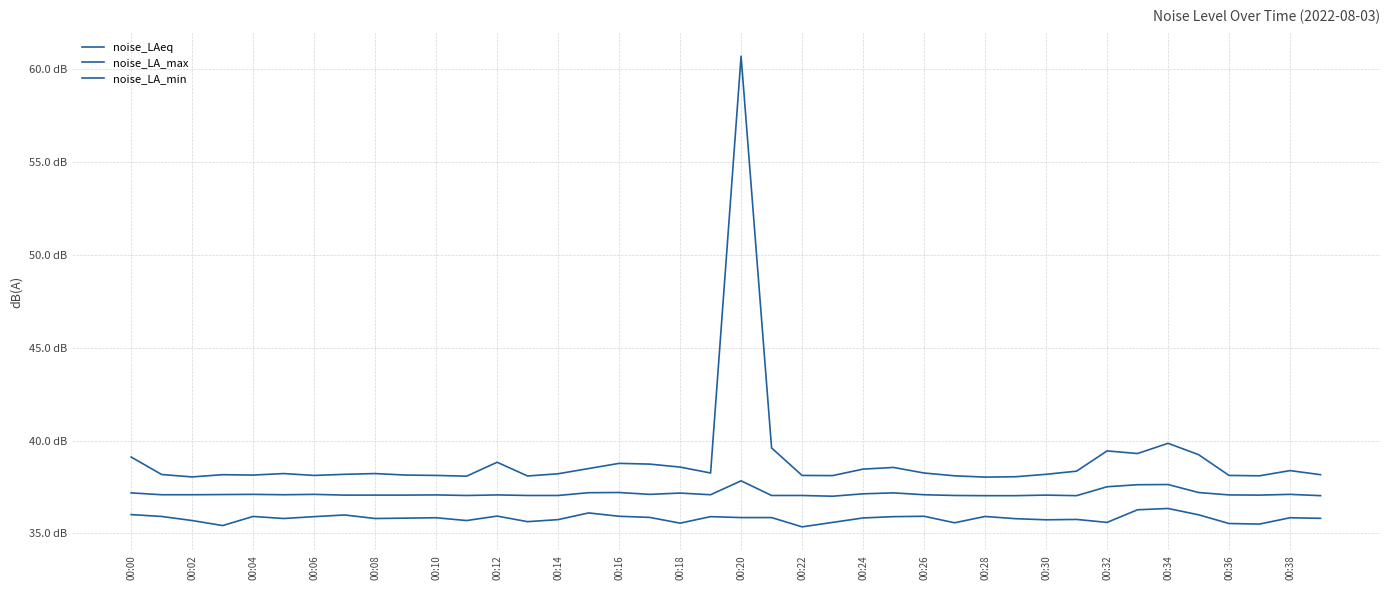

Does the chart have visible grid lines?

Yes